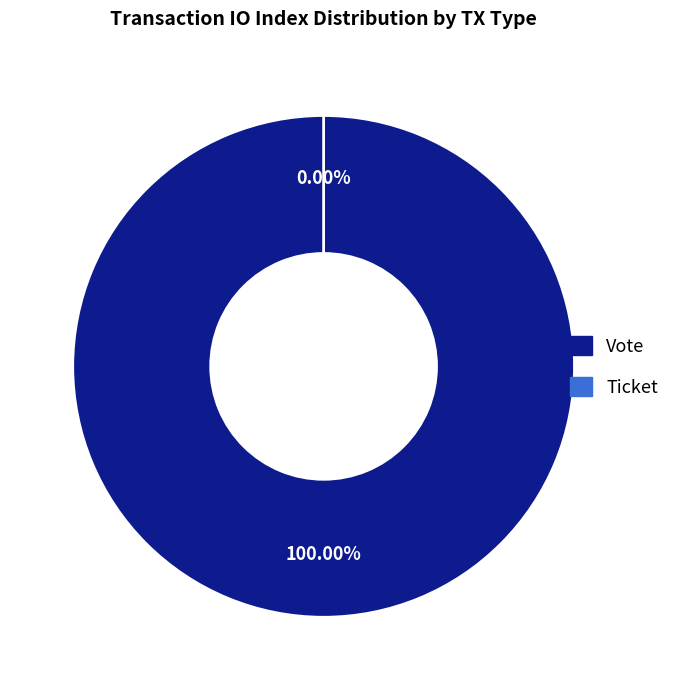

How many segments does this pie chart have?

2